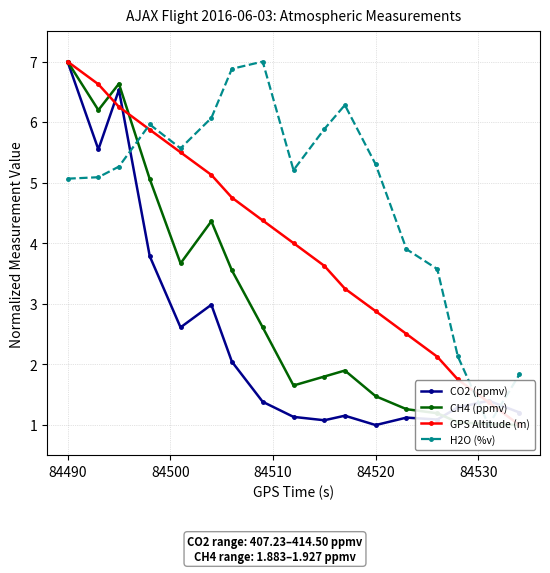

True or false: GPS Altitude (m) has more than 1 points higher than both neighbors.

False